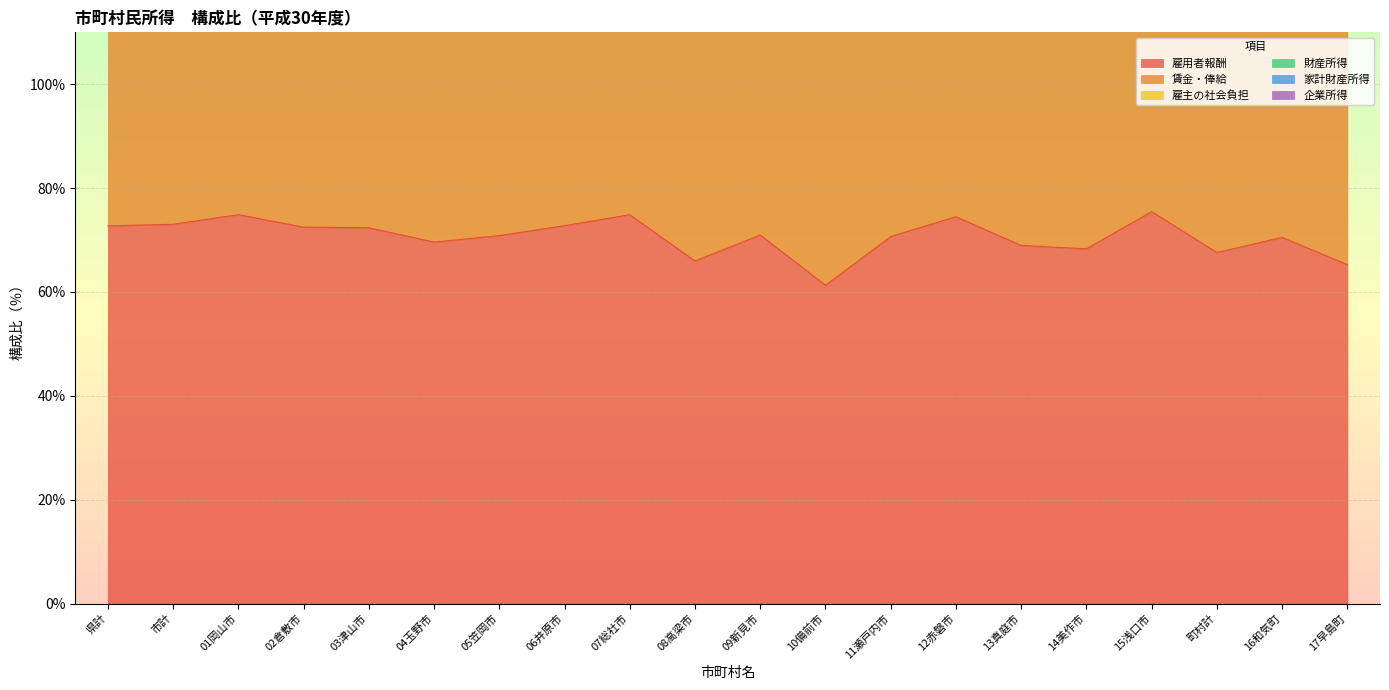

What value does the 雇用者報酬 series have at 町村計?

67.6